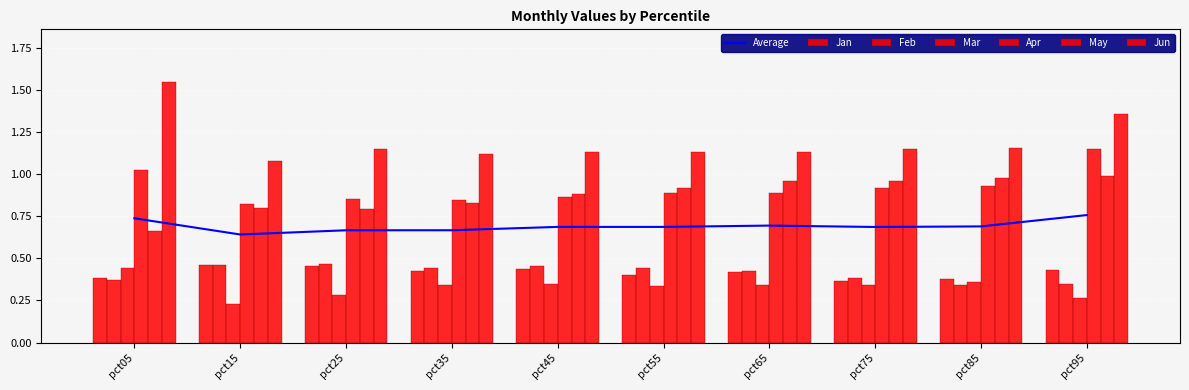

Is the value of Apr at pct15 greater than the value of Jan at pct05?

Yes